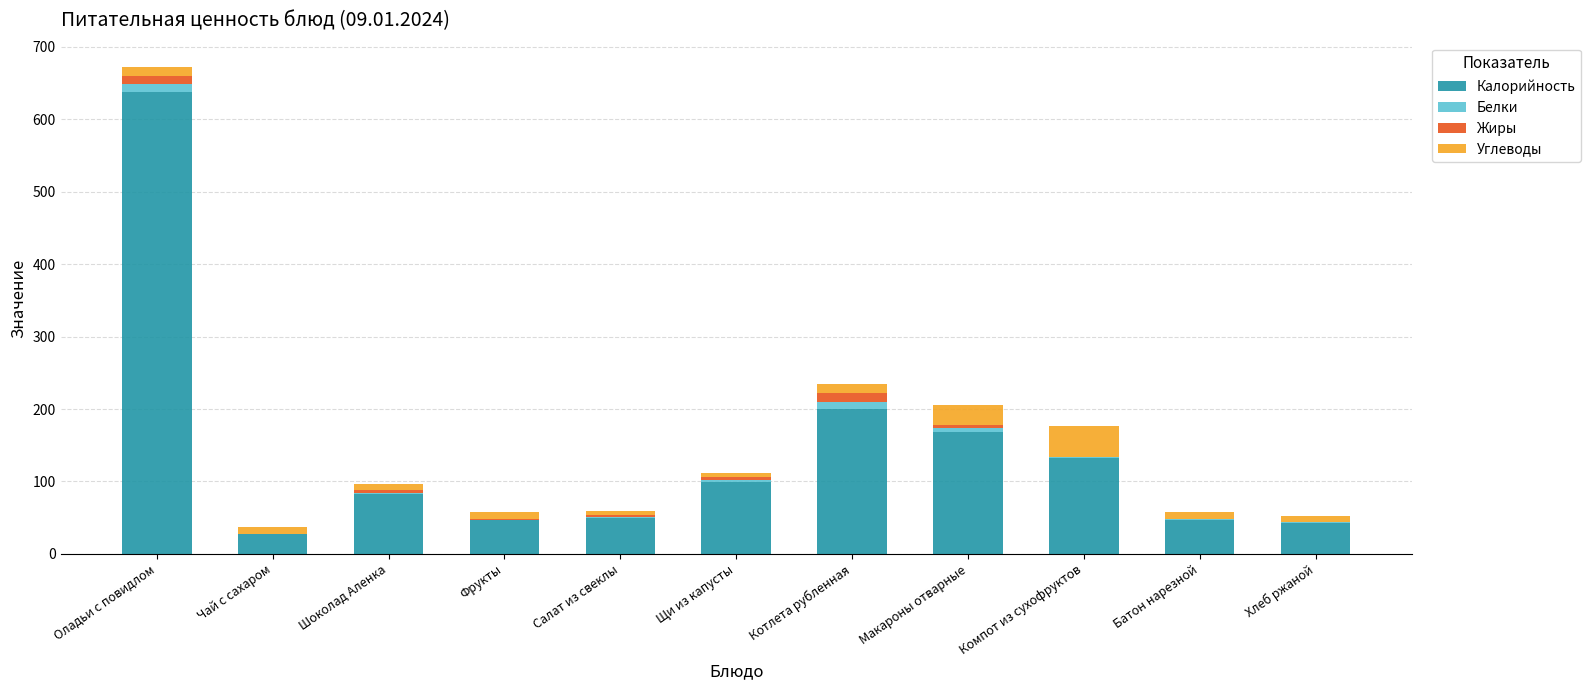

Which category has the highest value in the Калорийность series?

Оладьи с повидлом